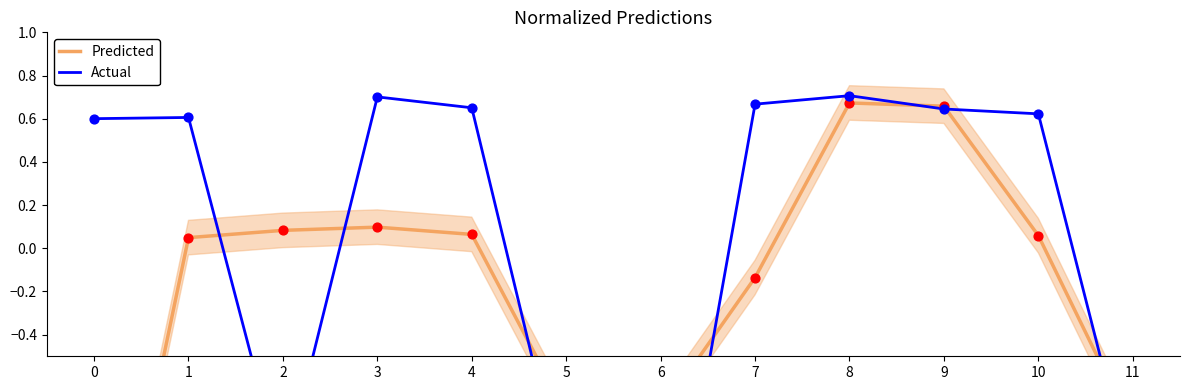

Is the value of Actual at 6 greater than the value of Predicted at 8?

No